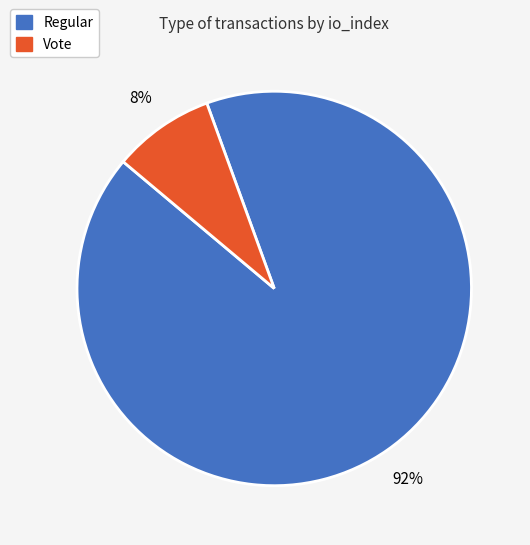

True or false: Regular accounts for 81% of the total.

False